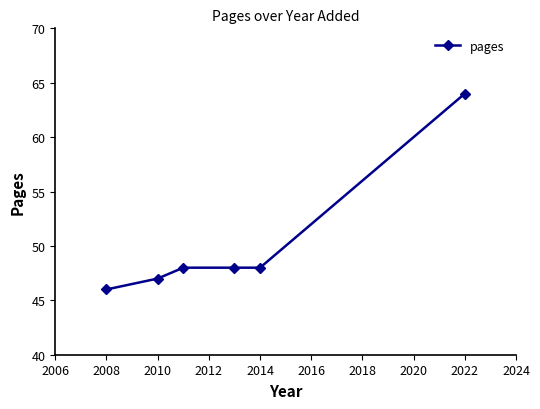

What is the maximum value shown in the chart?

64